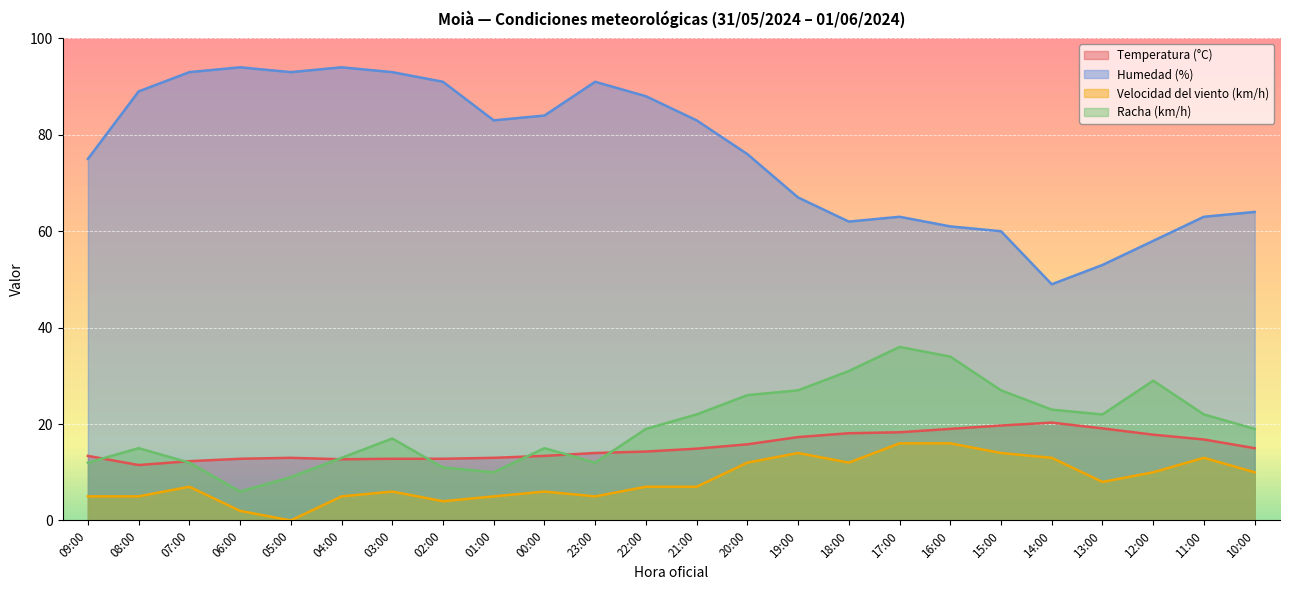

Is the value of Temperatura (°C) at 21:00 greater than the value of Humedad (%) at 21:00?

No